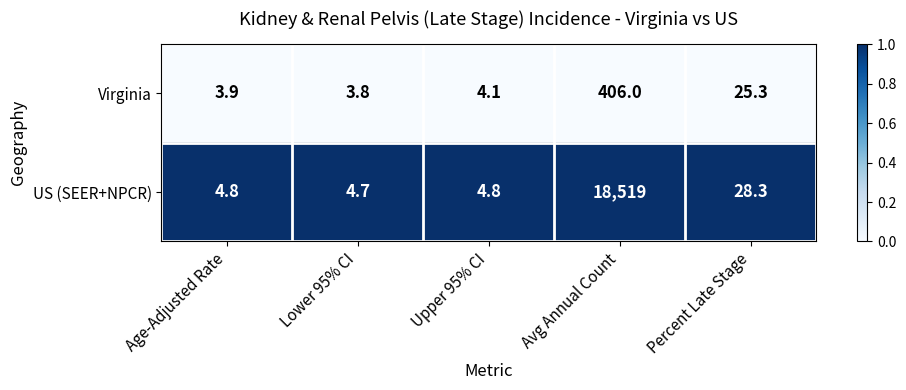

Reading left to right, transcribe all the data shown in this chart.

Virginia: Age-Adjusted Rate=3.9	Lower 95% CI=3.8	Upper 95% CI=4.1	Avg Annual Count=406.0	Percent Late Stage=25.3
US (SEER+NPCR): Age-Adjusted Rate=4.8	Lower 95% CI=4.7	Upper 95% CI=4.8	Avg Annual Count=18519.0	Percent Late Stage=28.3